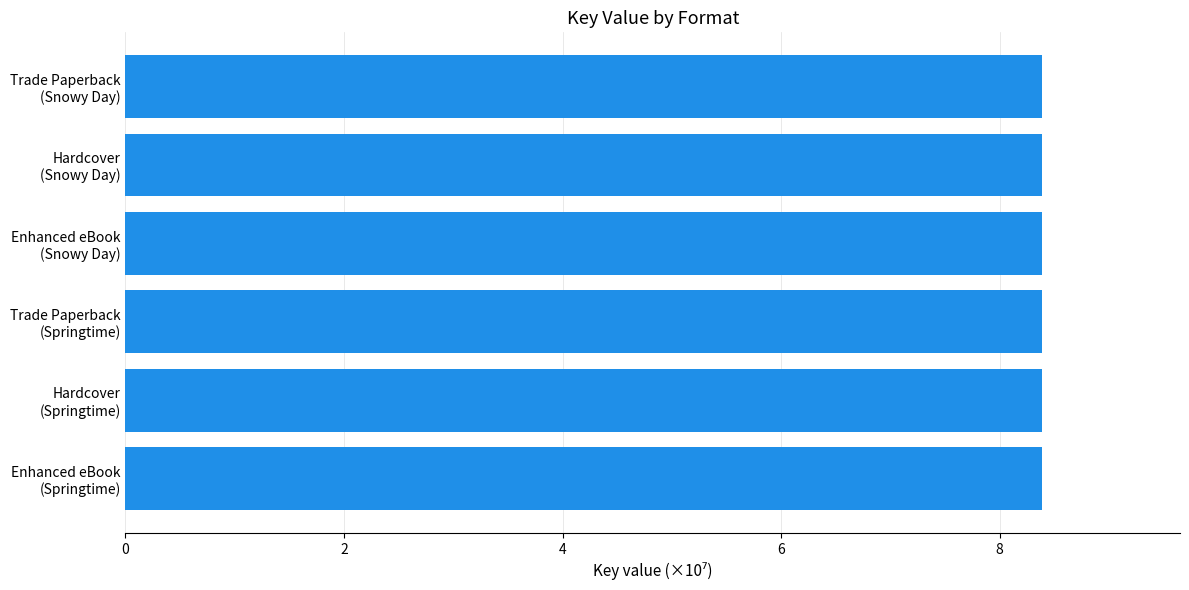

Reading top to bottom, transcribe all the data shown in this chart.

8.4	8.4	8.4	8.4	8.4	8.4